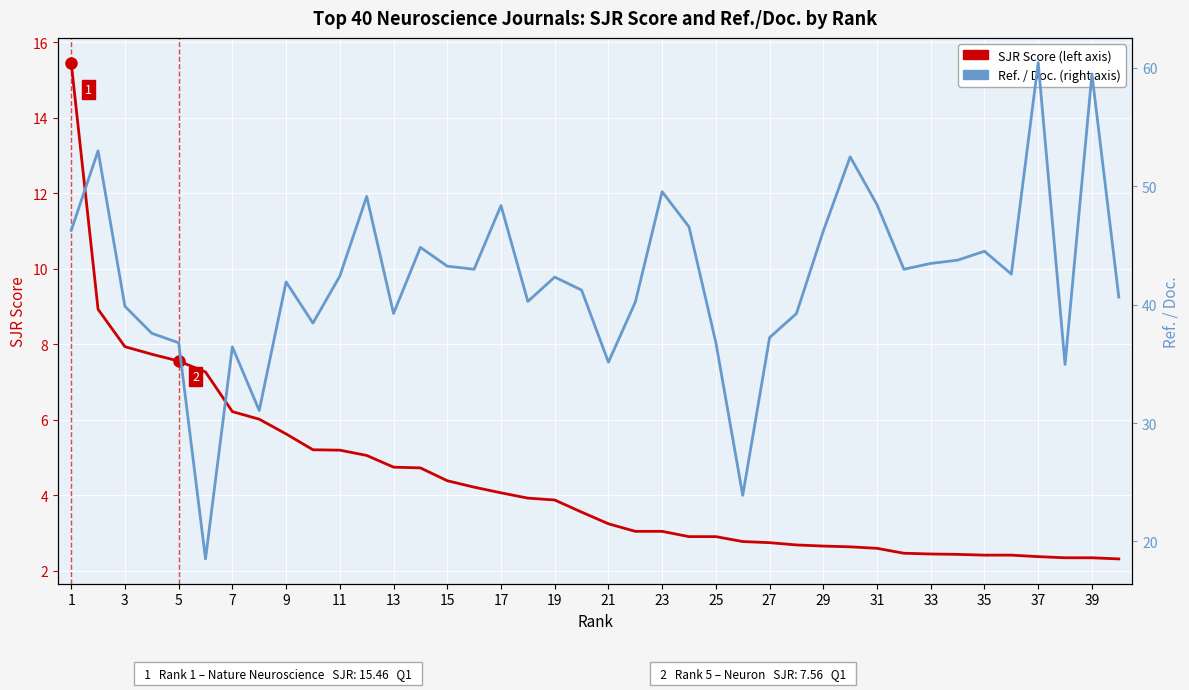

How many values in the Ref. / Doc. series are below 42?

19